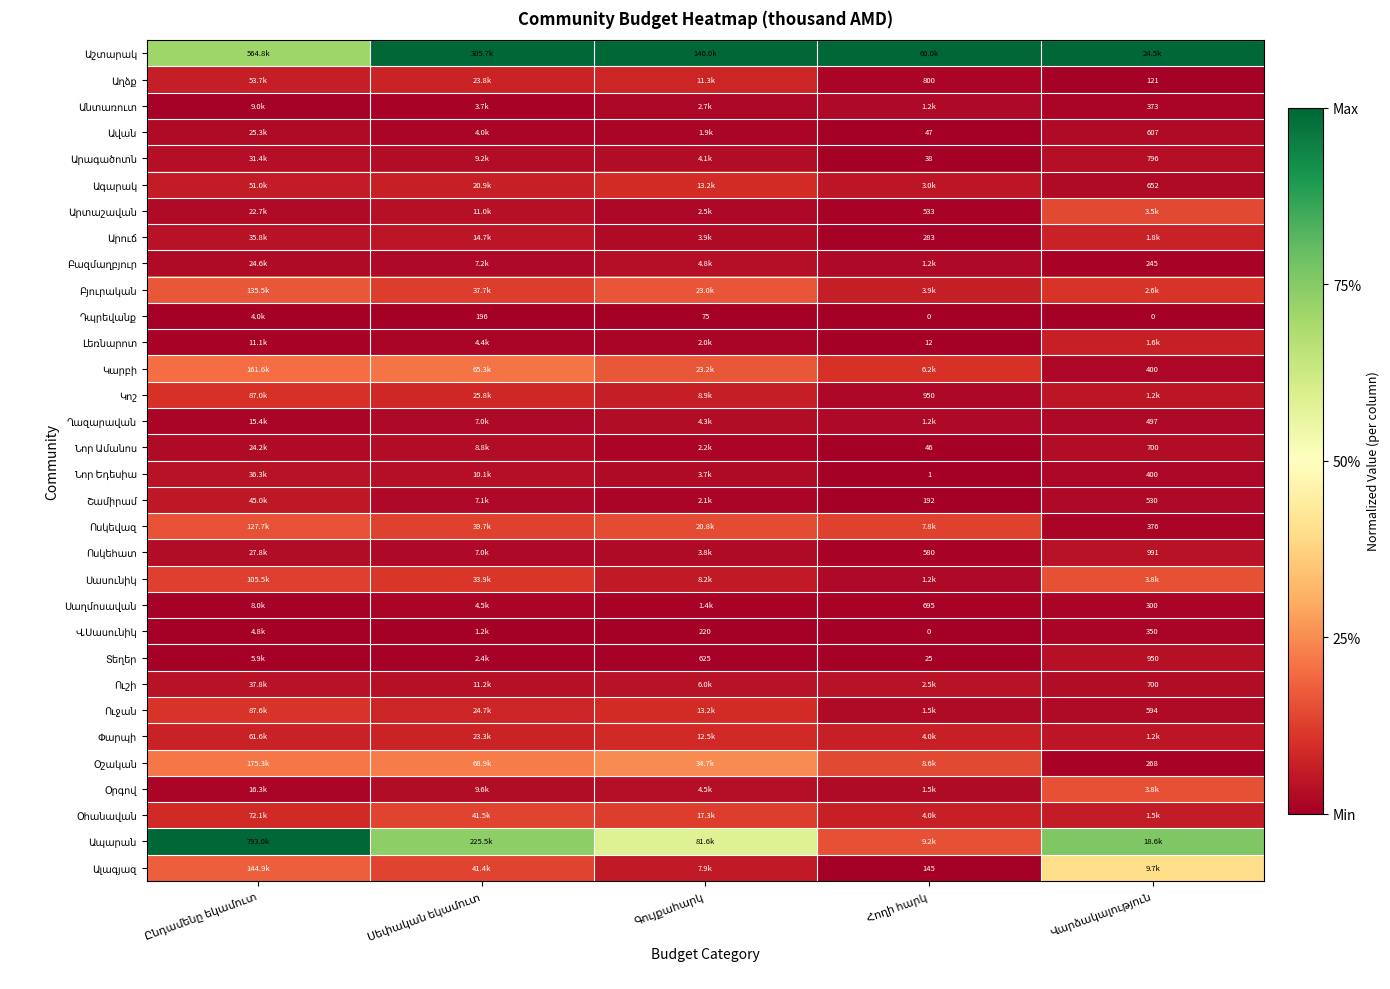

At Գույքահարկ, list the series in order from smallest to largest.

Դպրեվանք, Վ.Սասունիկ, Տեղեր, Սաղմոսավան, Ավան, Լեռնարոտ, Շամիրամ, Նոր Ամանոս, Արտաշավան, Անտառուտ, Նոր Եդեսիա, Ոսկեհատ, Արուճ, Արագածոտն, Ղազարավան, Օրգով, Բազմաղբյուր, Ուշի, Ալագյազ, Սասունիկ, Կոշ, Աղձք, Փարպի, Ուջան, Ագարակ, Օհանավան, Ոսկեվազ, Բյուրական, Կարբի, Օշական, Ապարան, Աշտարակ